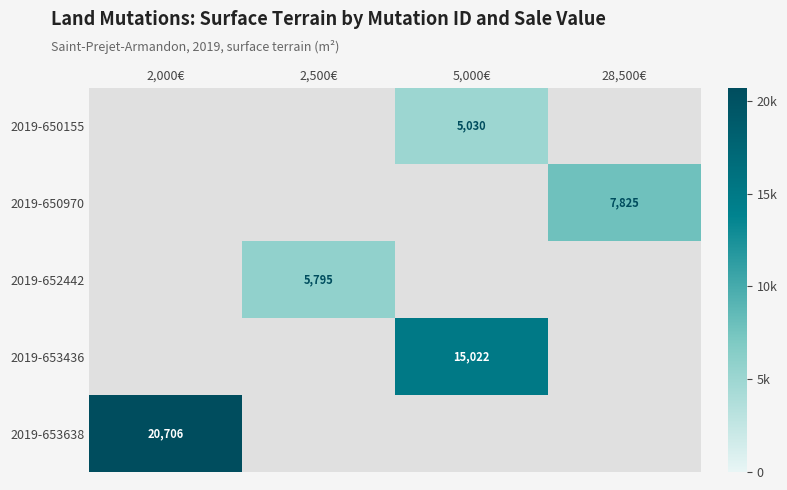

The value of 2019-650155 at 5,000€ is 2720. True or false?

False